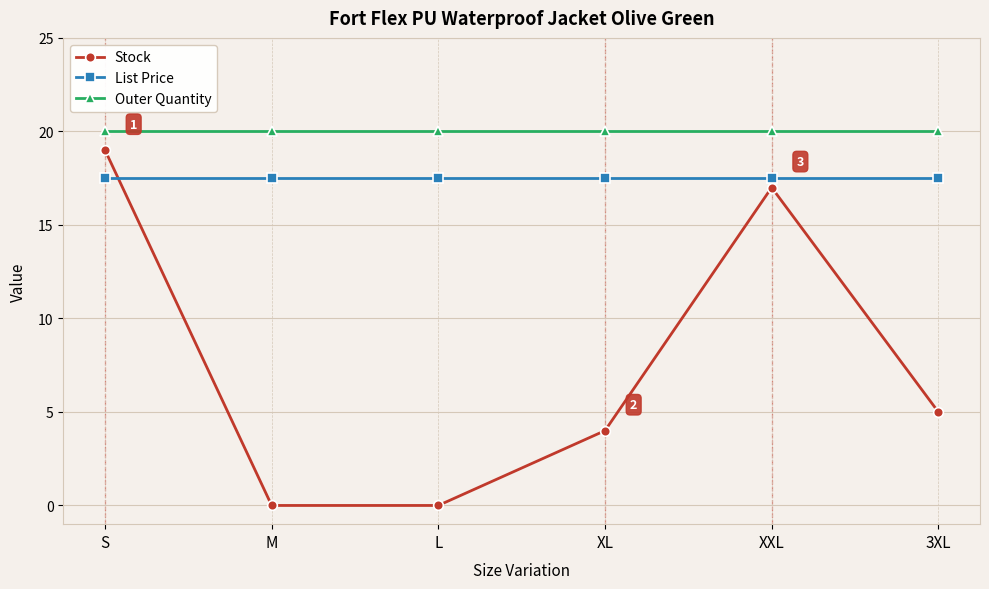

Does the chart have visible grid lines?

Yes